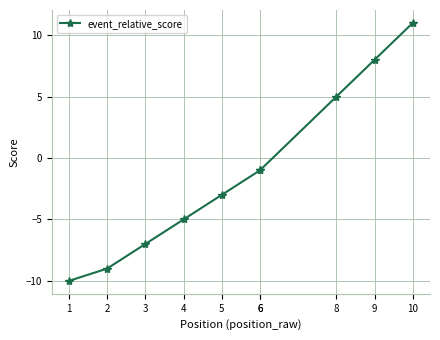

What is the smallest value displayed?

-10